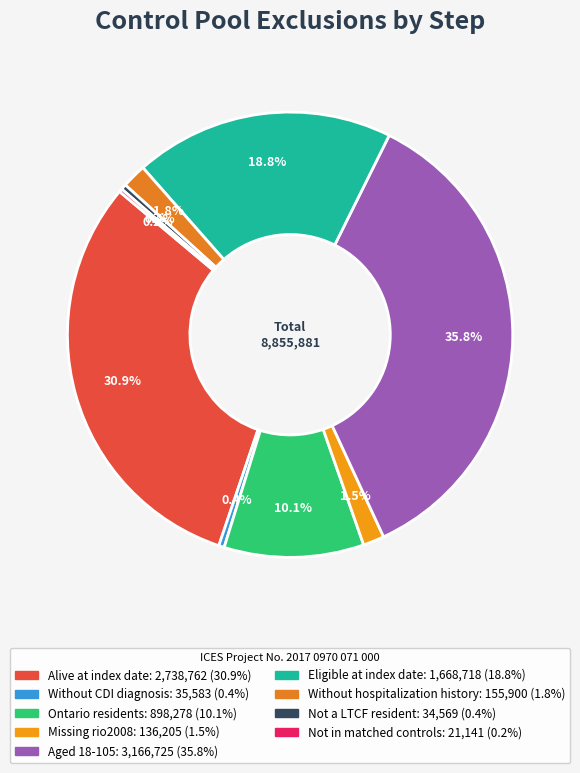

Count the number of slices in the pie.

9